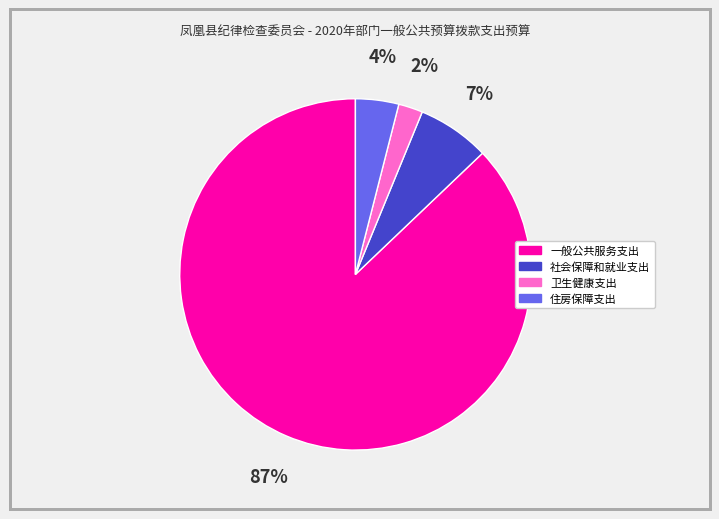

To the nearest percent, what is the difference between the largest and smallest slice percentages?

85%